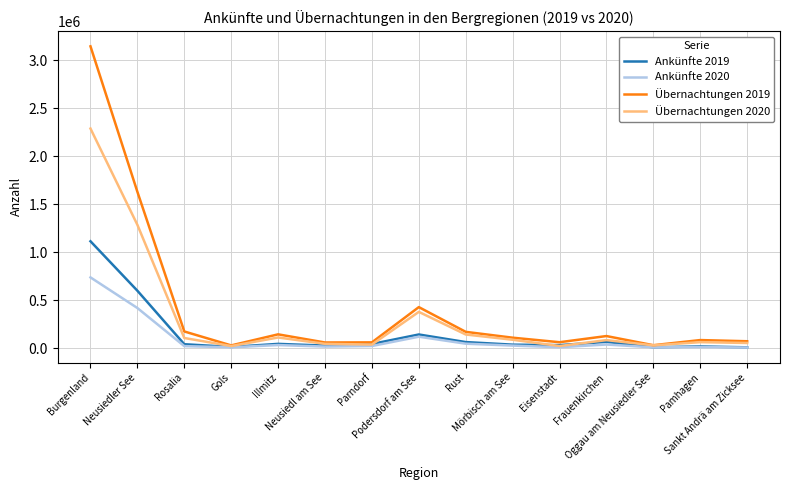

At how many categories does at least one series exceed 1771124?

1